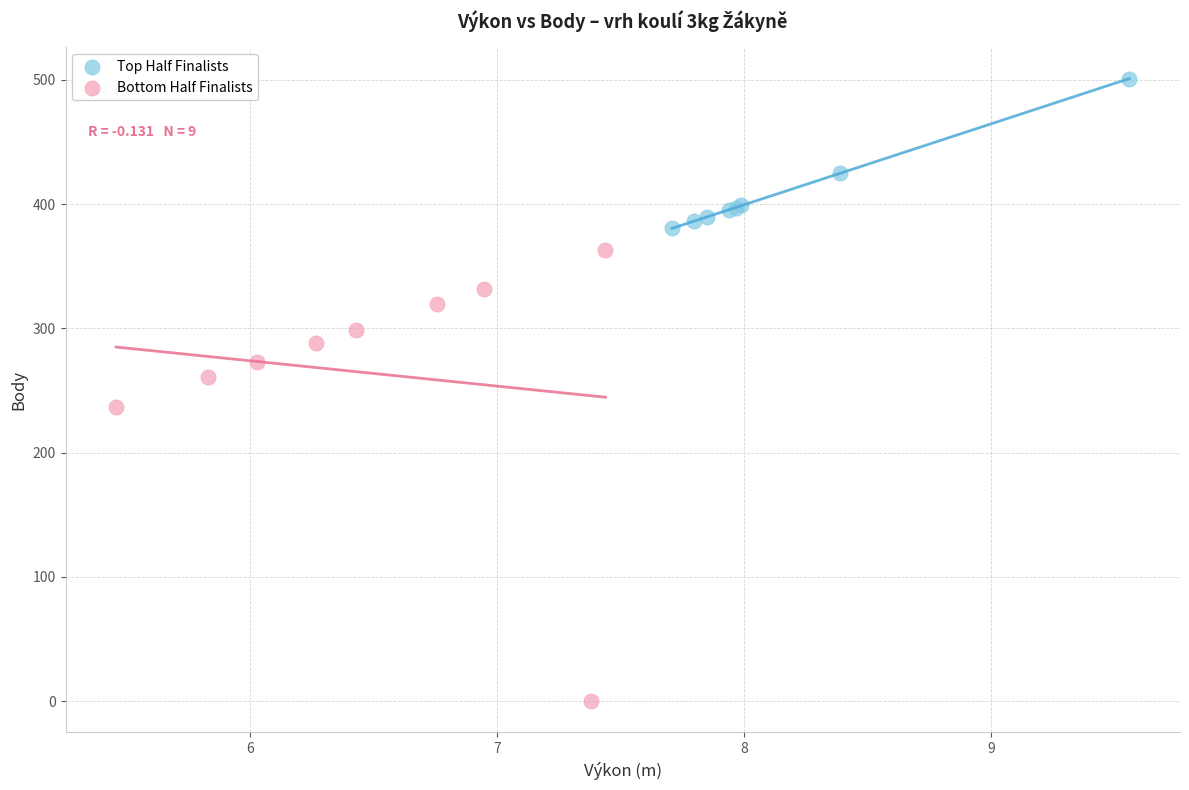

Which series has the largest Y range (max minus min)?

Bottom Half Finalists